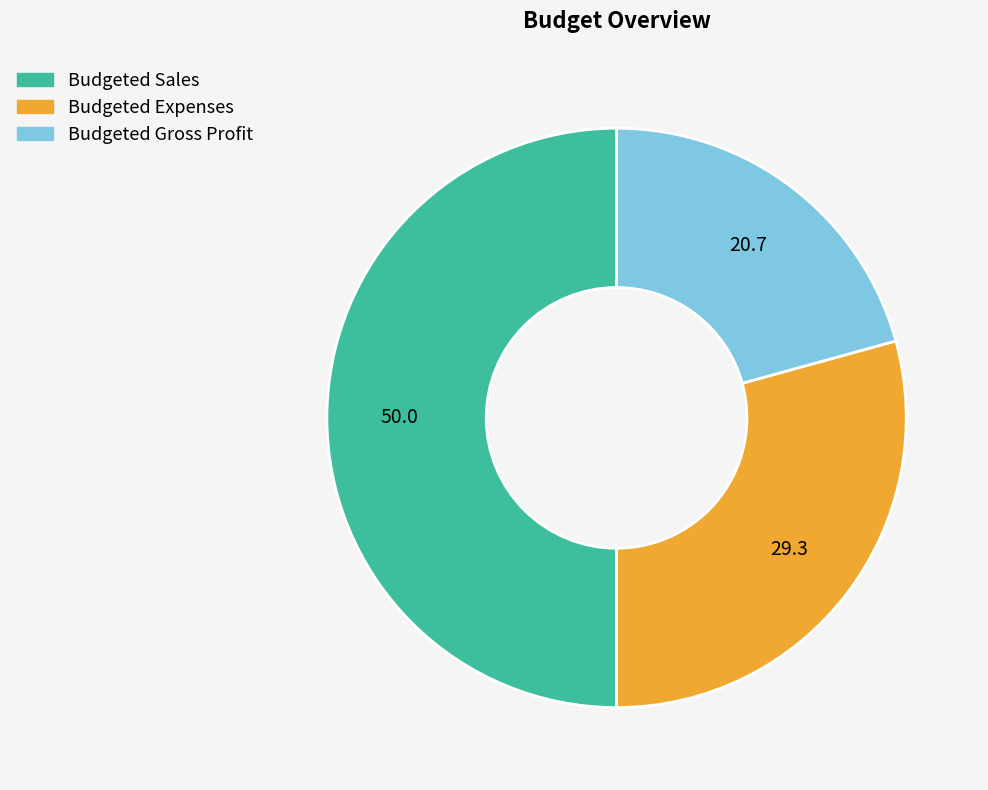

Is the sum of Budgeted Expenses and Budgeted Sales greater than half?

Yes